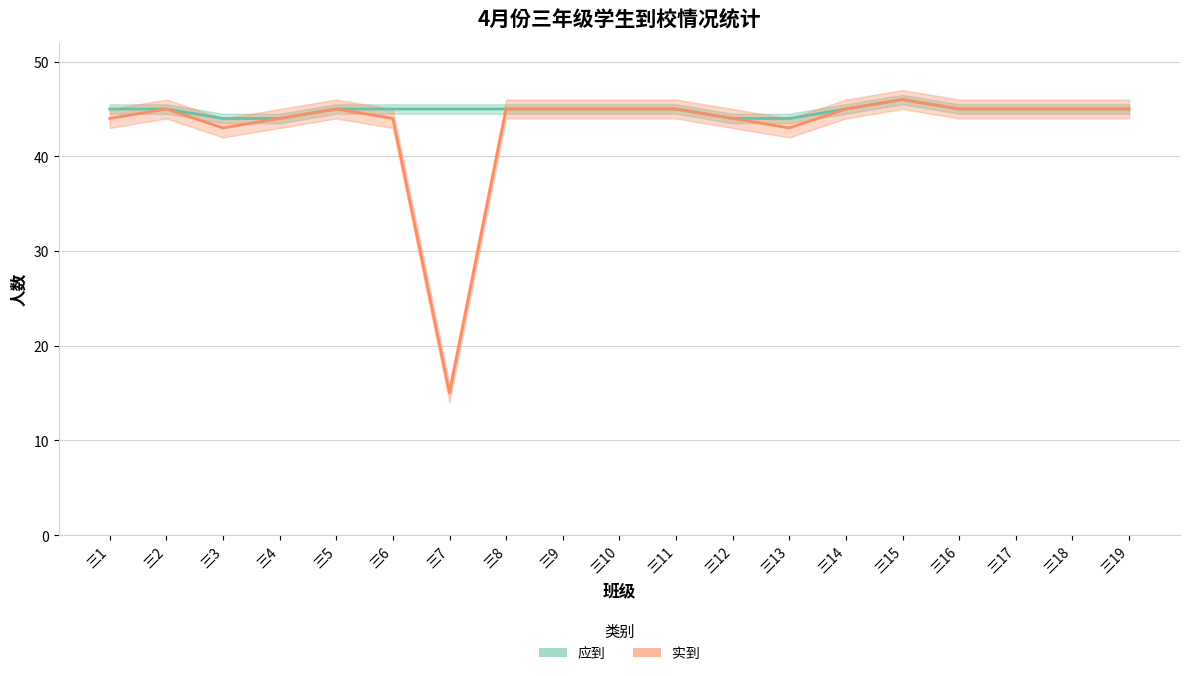

What is the average value of the 应到 series?

45